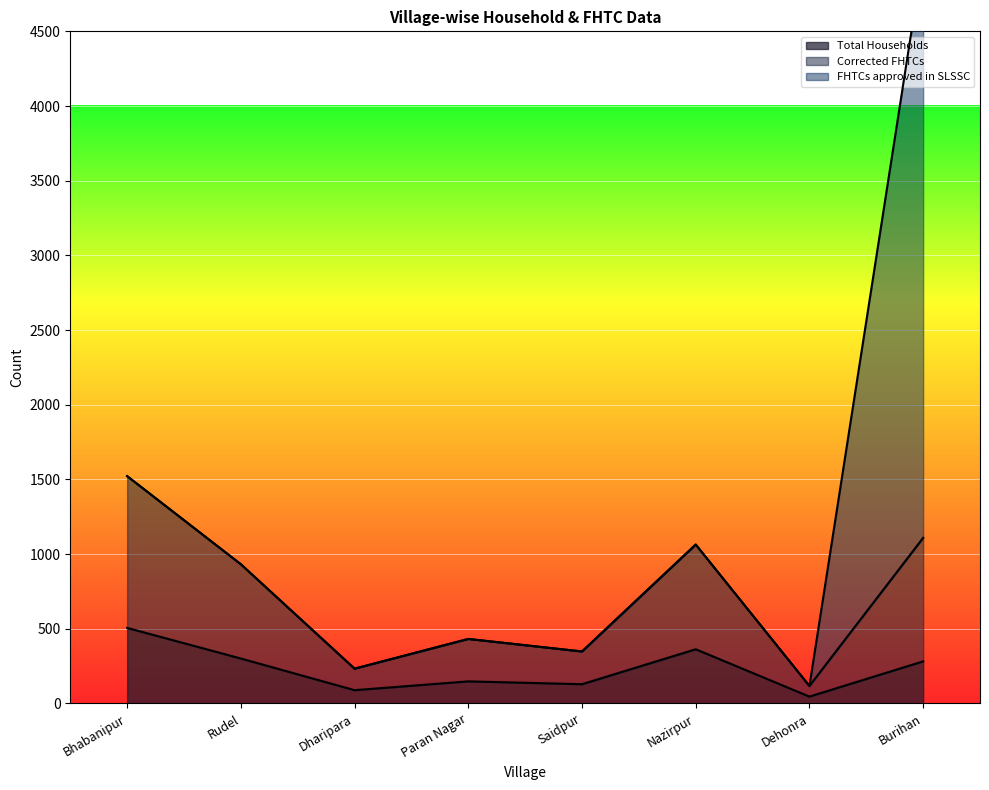

At how many categories does at least one series exceed 327?

6